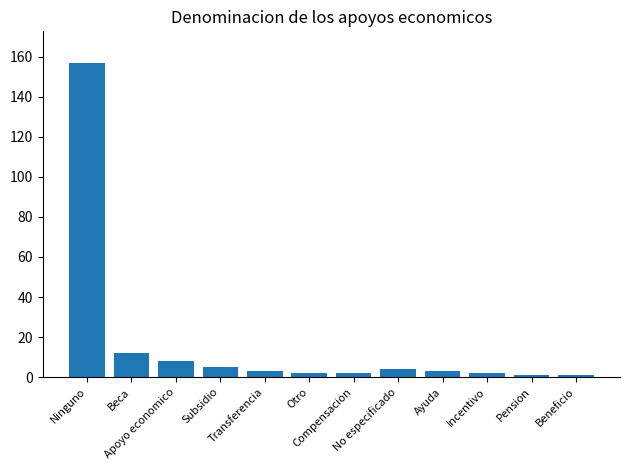

Reading left to right, what are all the values shown in this chart?

Ninguno=157	Beca=12	Apoyo economico=8	Subsidio=5	Transferencia=3	Otro=2	Compensacion=2	No especificado=4	Ayuda=3	Incentivo=2	Pension=1	Beneficio=1